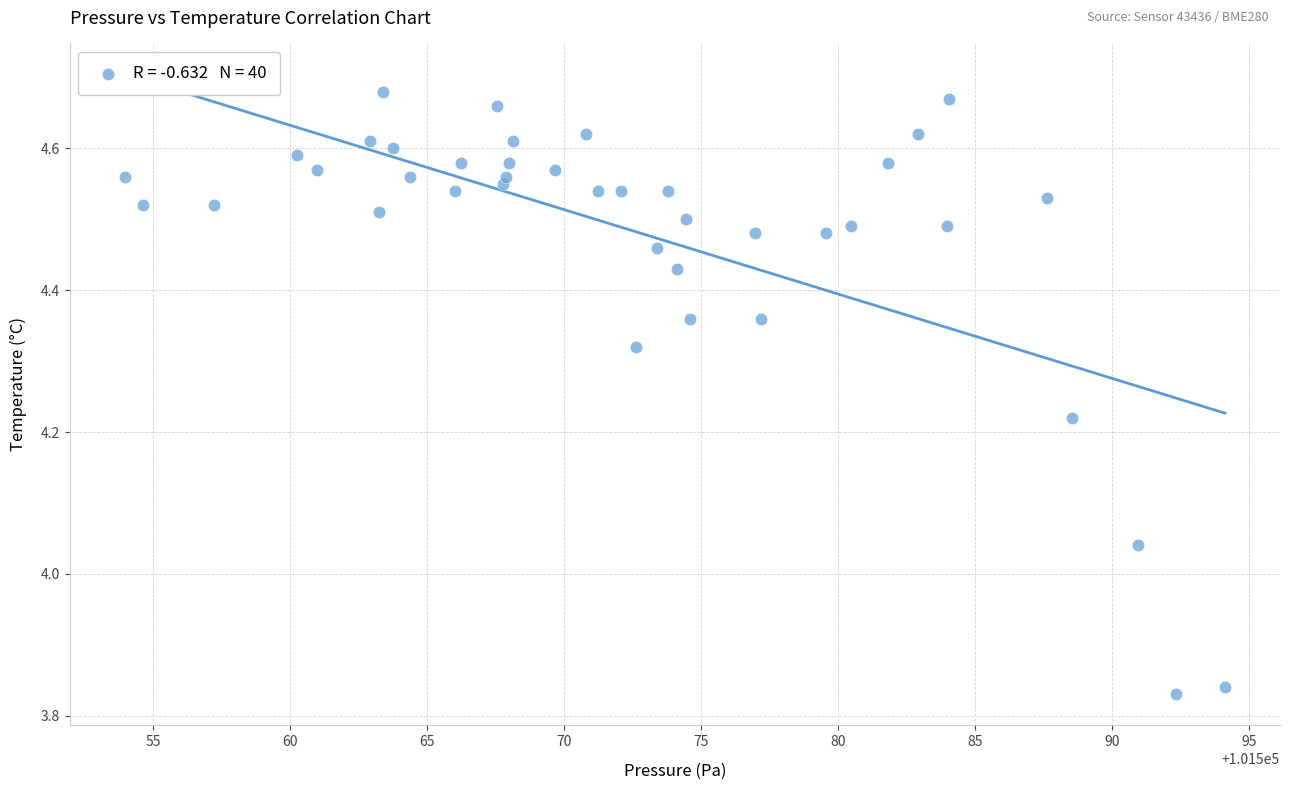

What is the range of X values (max minus min)?

40.2